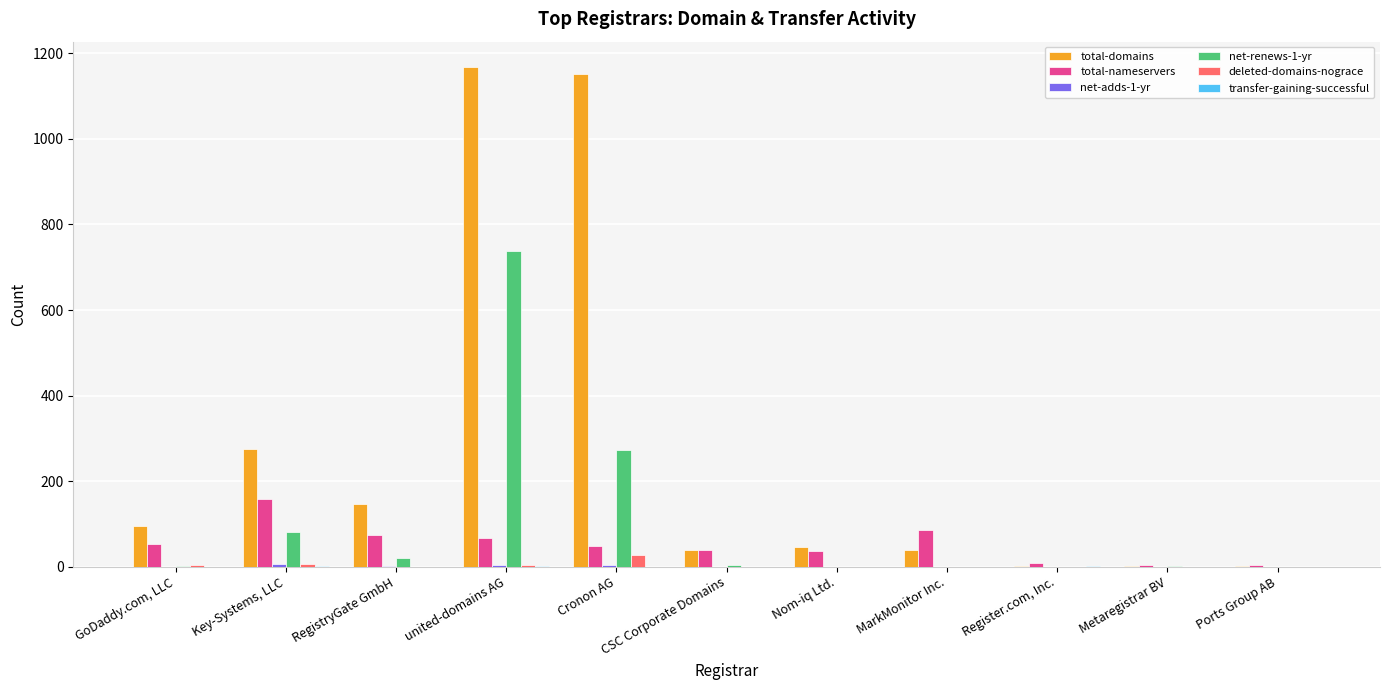

Which series has the widest spread of values?

total-domains